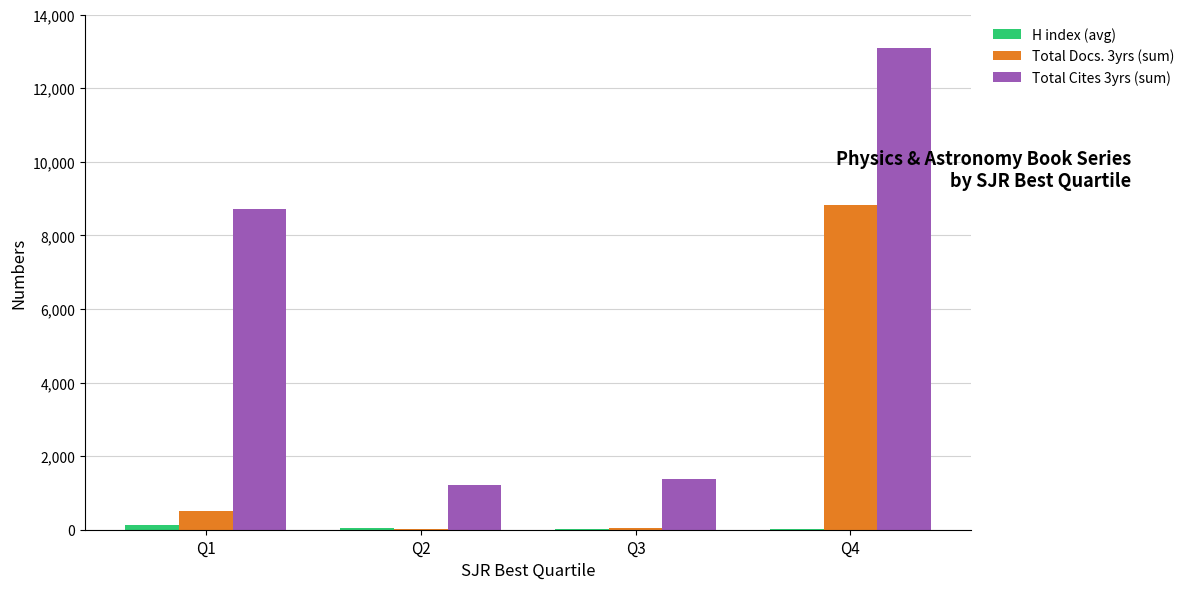

What is the spread (max minus min) of values at Q4?

13060